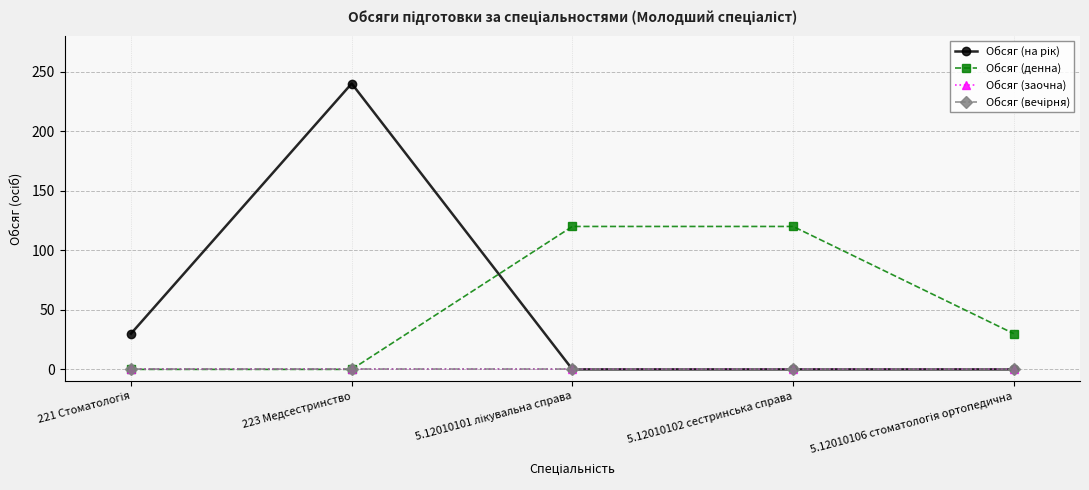

What position from the left is 5.12010106 стоматологія ортопедична?

5